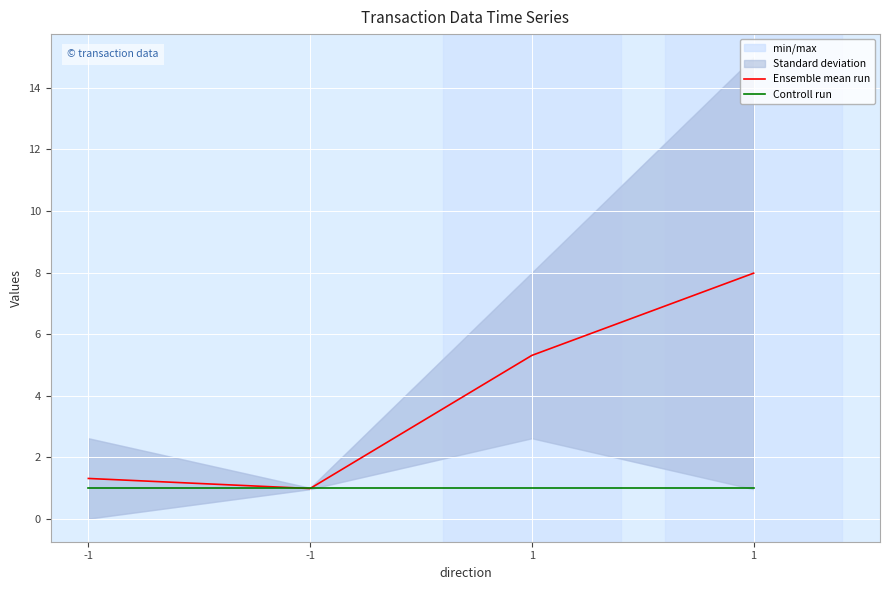

Is it true that Ensemble mean run equals 7.8 at 1?

False